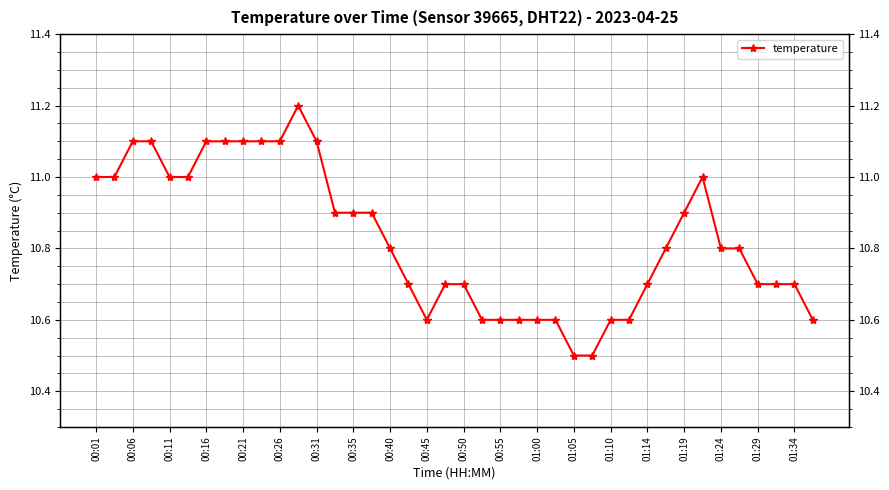

Where is the data nearest to the value 10?

01:05